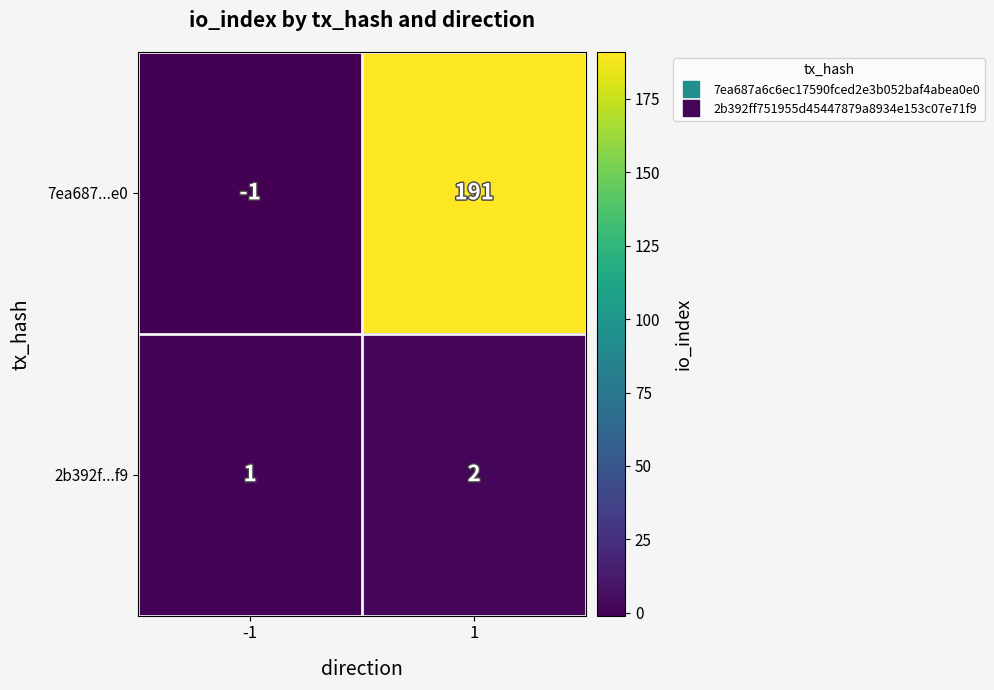

Between -1 and 1, which series saw the biggest shift?

7ea687...e0